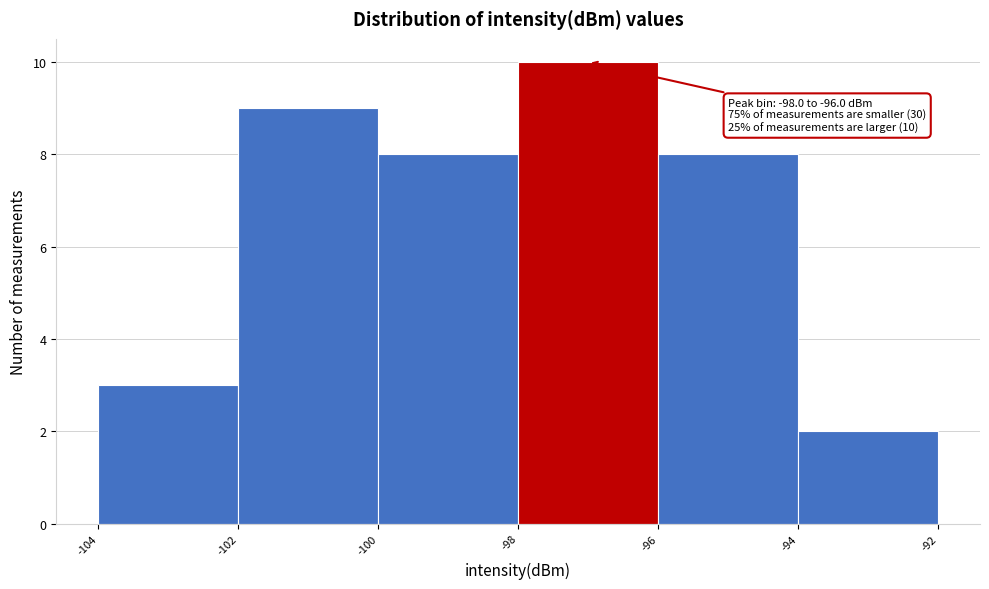

Which range on the x-axis has the tallest bar?

-98 to -96